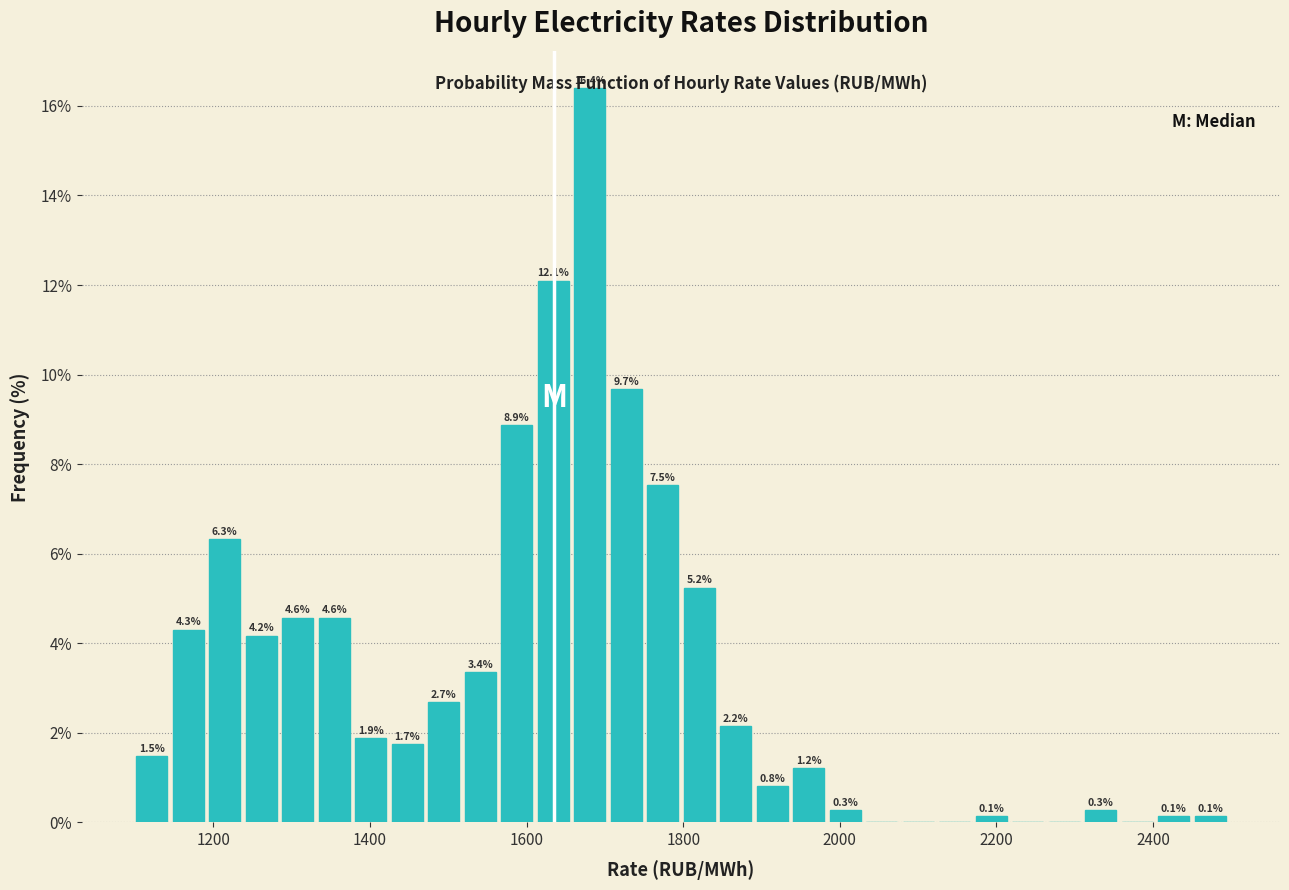

Read against the x-axis, roughly where is the centre of the tallest bar?

1680